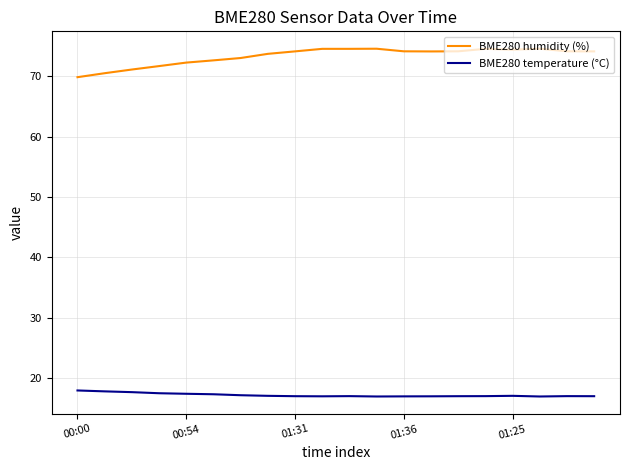

What is the maximum value shown in the chart?

74.6